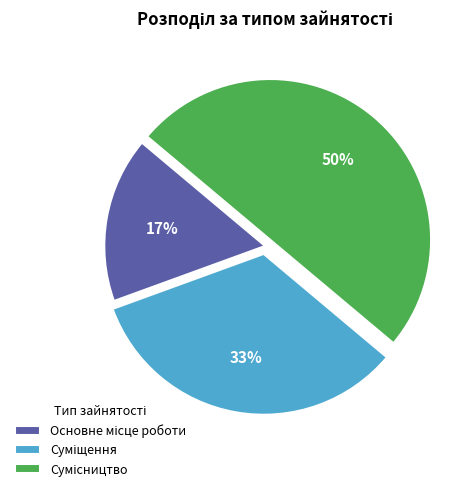

How many segments does this pie chart have?

3